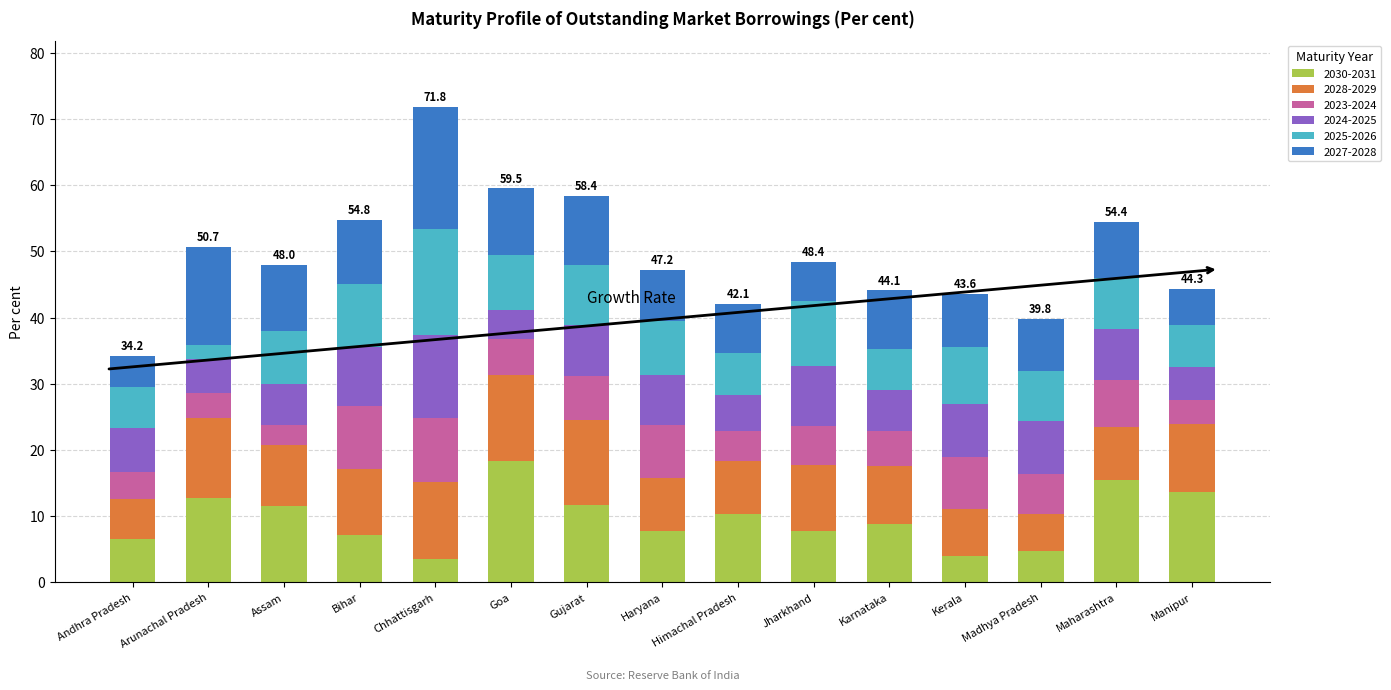

What is the maximum value for 2030-2031?

18.3